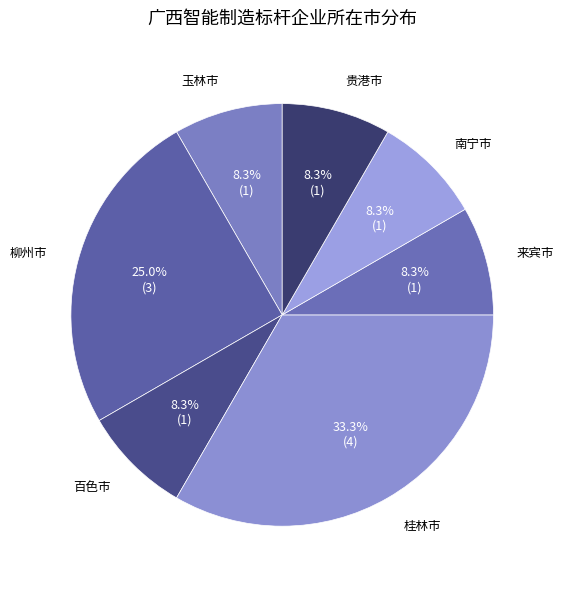

The 南宁市 slice represents 18% of the pie. True or false?

False